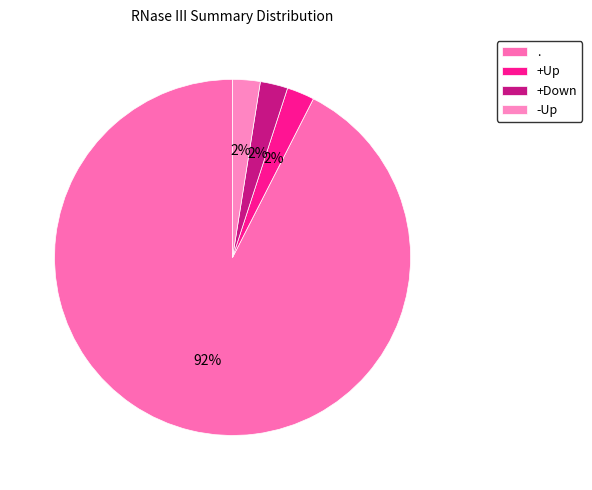

Is there a majority slice in this chart?

Yes